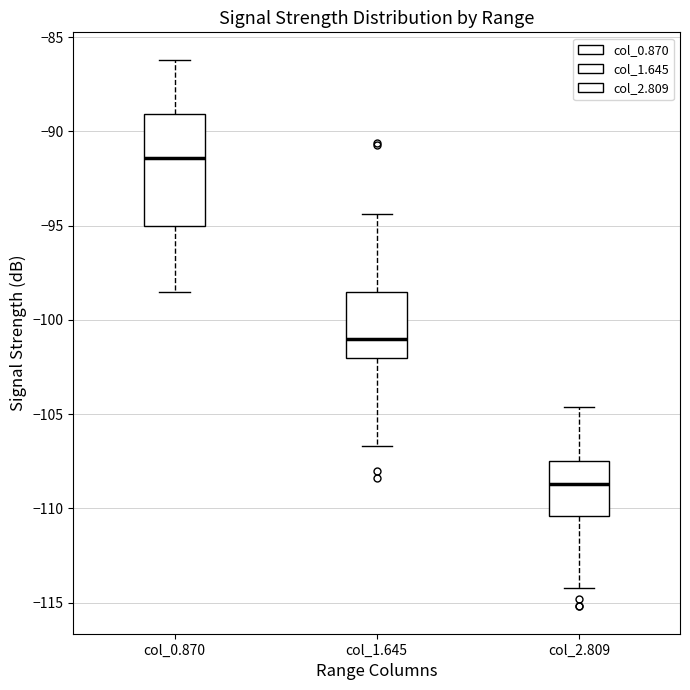

Which box's median line is the lowest?

col_2.809